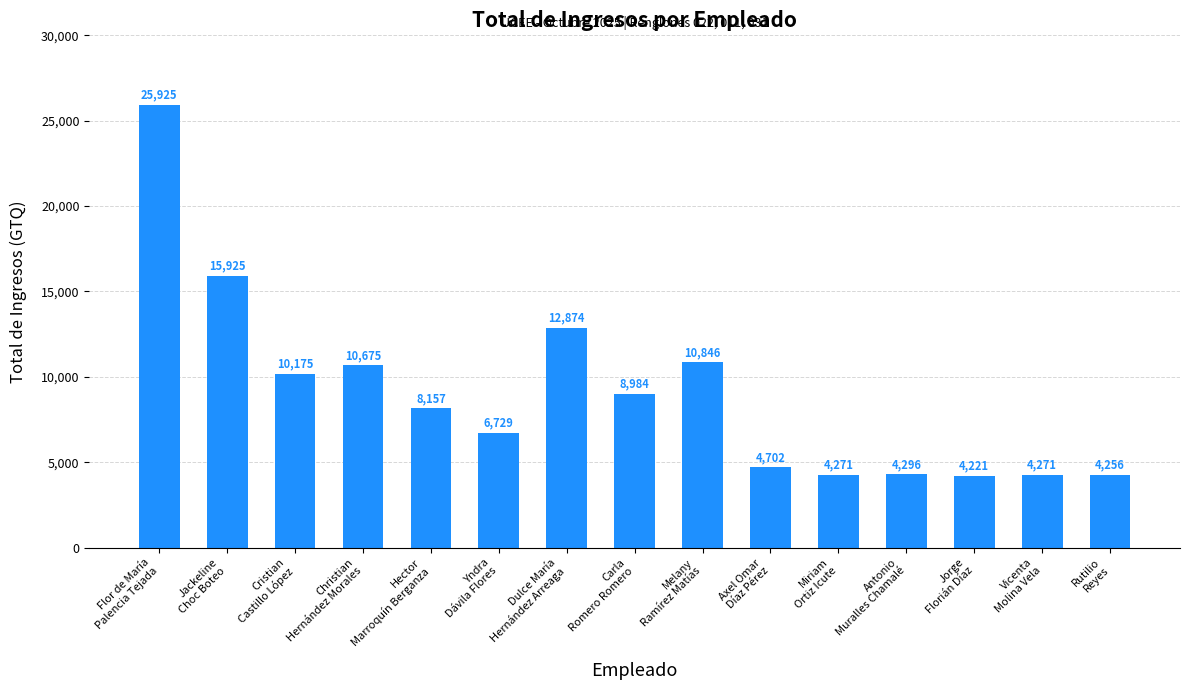

What is the minimum value shown in the chart?

4221